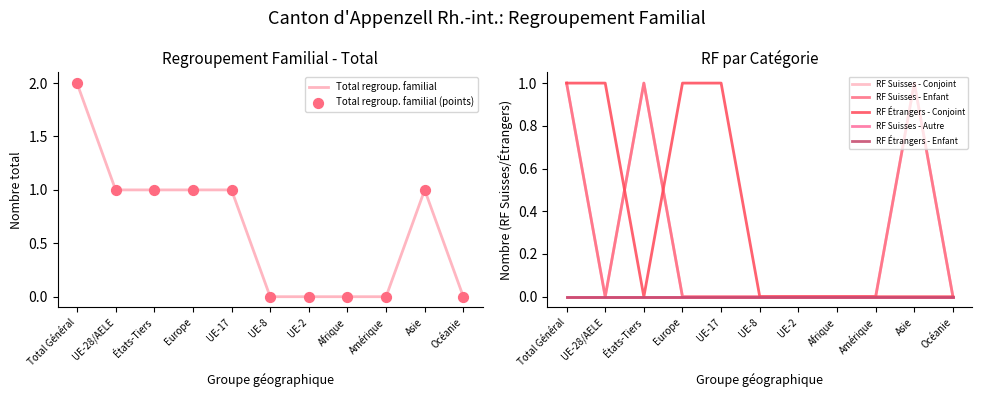

Which series reaches the maximum Y coordinate?

Total regroup. familial